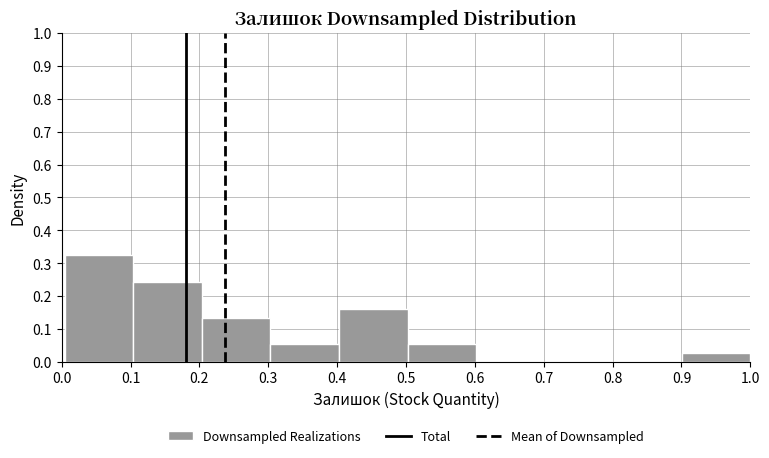

What is the height of the bar covering 0.3 to 0.4 on the x-axis? Neither the bar edges nor the heights are printed on the chart, so give them approximately, as read against the axes.

0.05